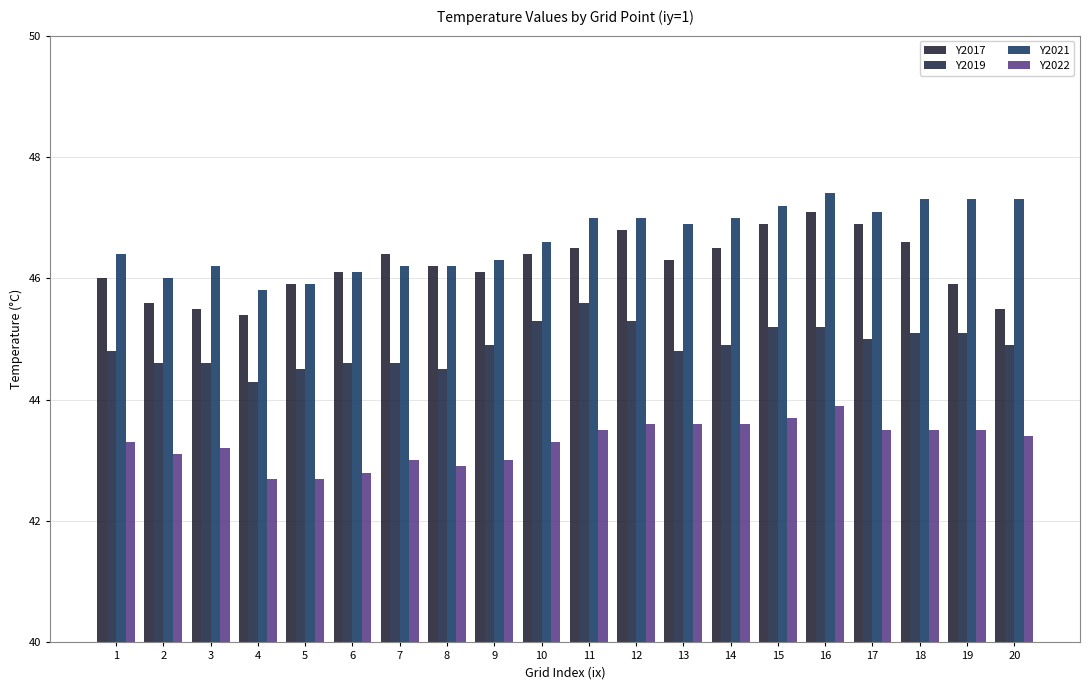

What is the maximum value shown in the chart?

47.4